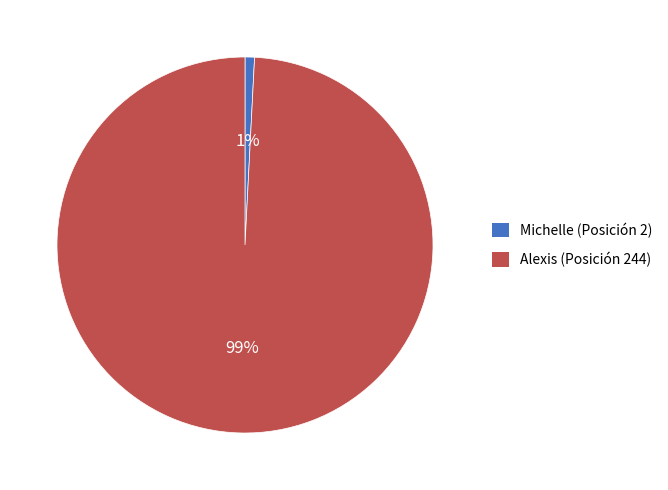

Count the number of slices in the pie.

2